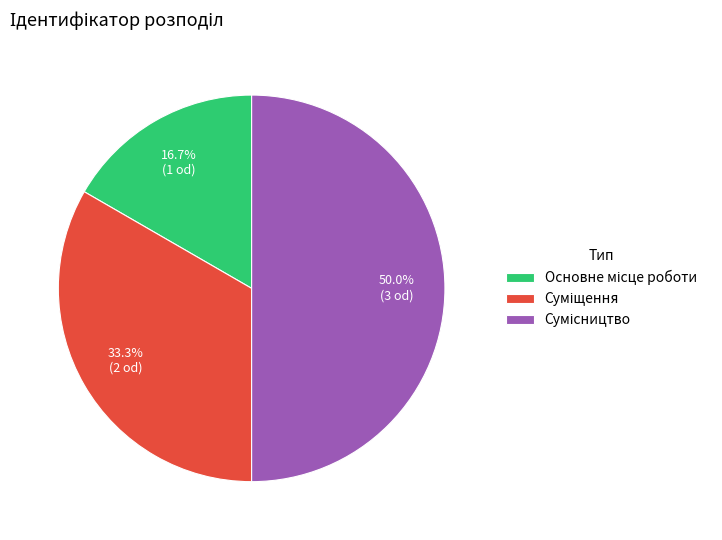

Is there any slice that represents more than half of the pie?

No